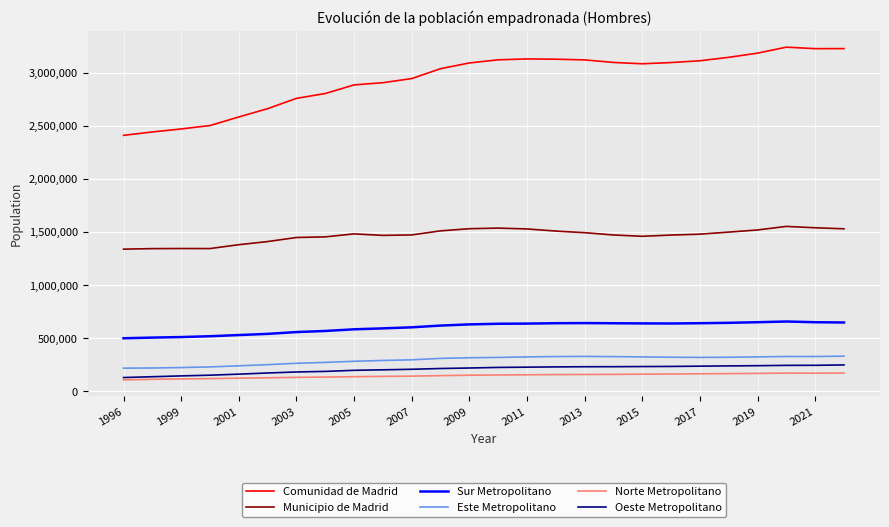

Which series has the largest total across all categories?

Comunidad de Madrid